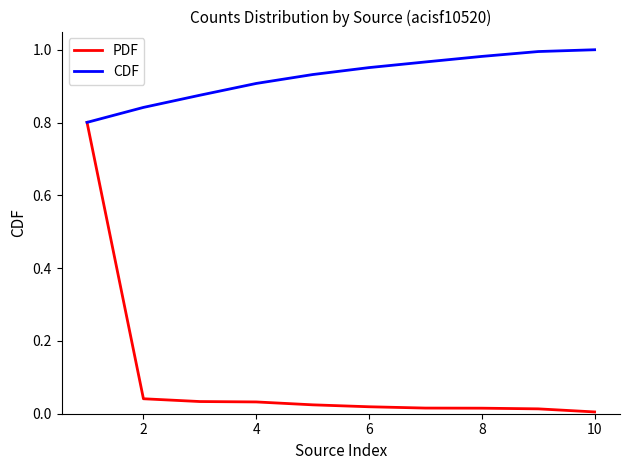

Which series has the widest spread of values?

PDF